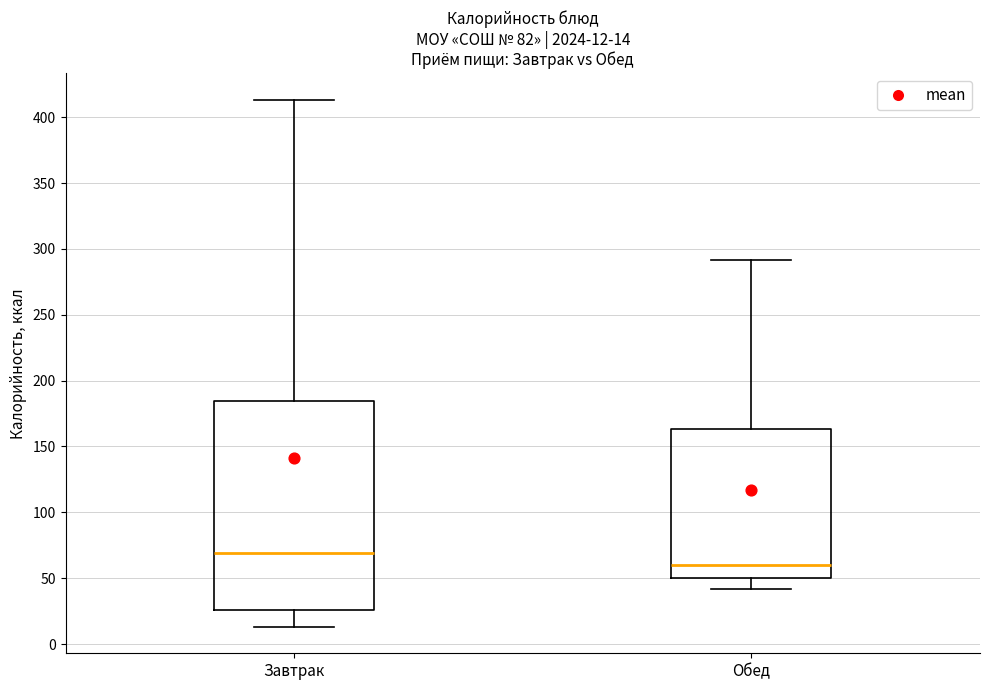

Which box is the tallest, from its lower edge to its upper edge?

Завтрак